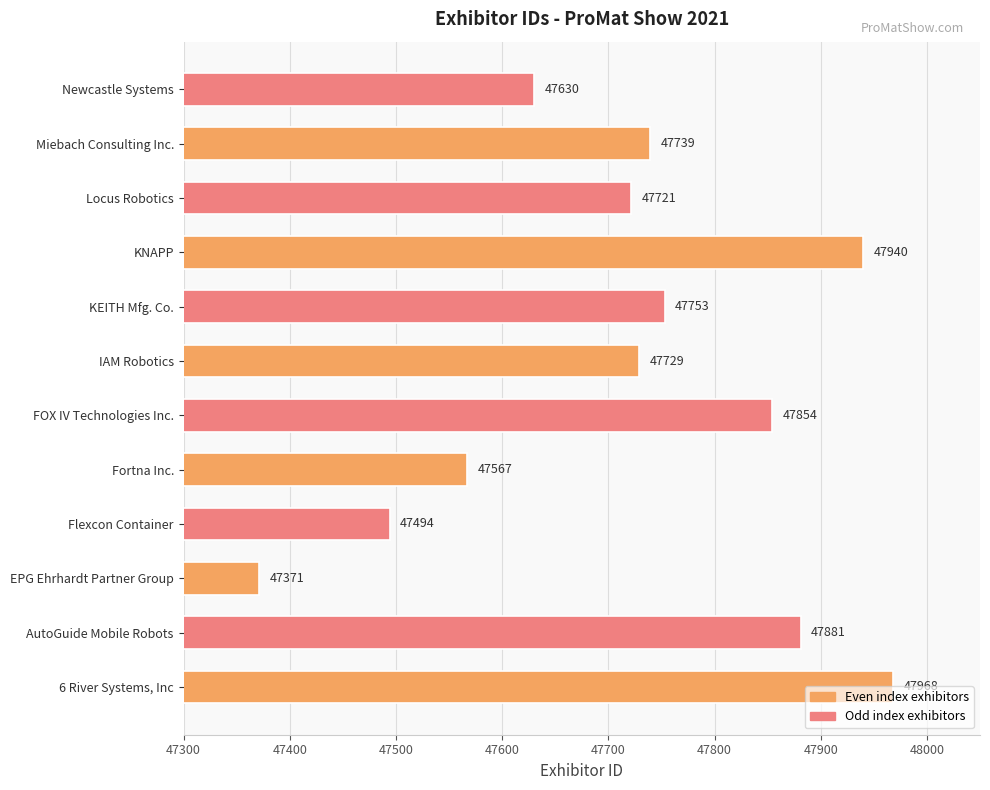

List the labels in order of value, smallest first.

EPG Ehrhardt Partner Group, Flexcon Container, Fortna Inc., Newcastle Systems, Locus Robotics, IAM Robotics, Miebach Consulting Inc., KEITH Mfg. Co., FOX IV Technologies Inc., AutoGuide Mobile Robots, KNAPP, 6 River Systems, Inc